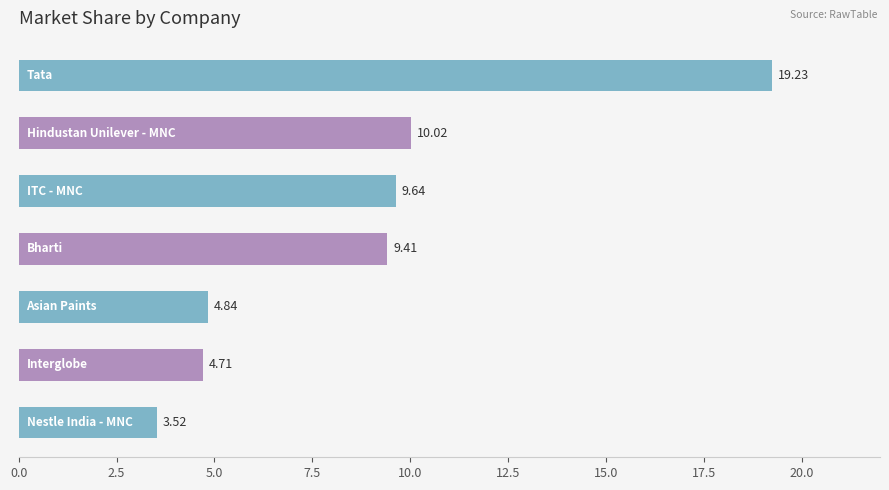

What is the average value?

8.8